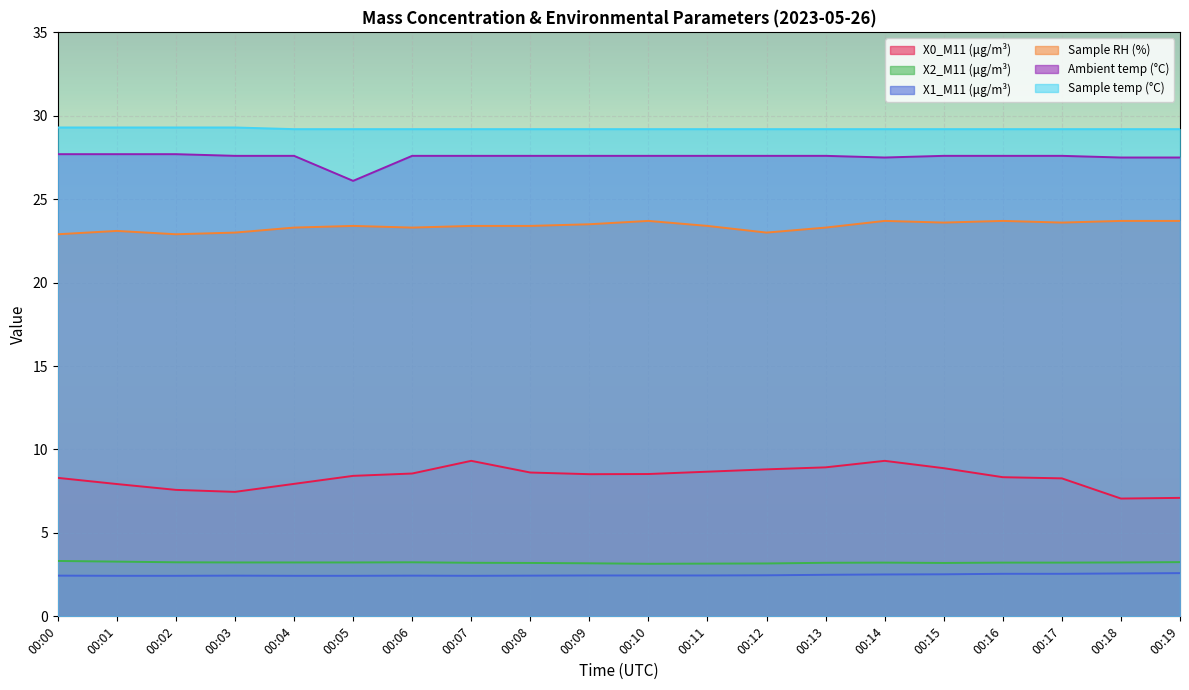

Where is X1_M11 (μg/m³) nearest to the value 2?

00:01